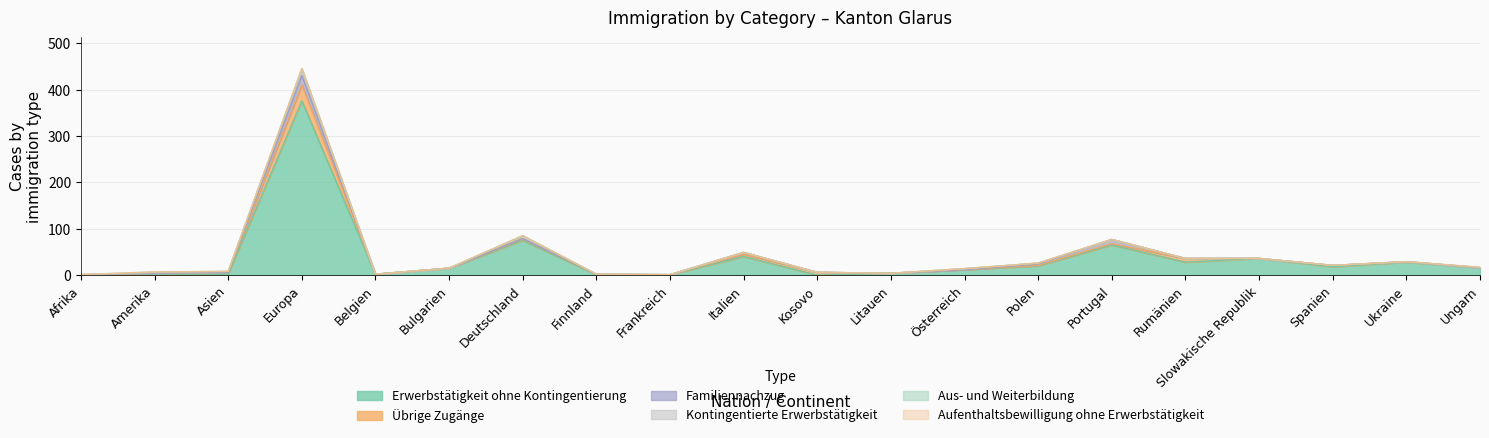

Reading left to right, extract all data points from this chart.

Erwerbstätigkeit ohne Kontingentierung: 0	0	2	376	2	15	75	1	1	40	0	4	12	20	65	28	36	18	28	16
Übrige Zugänge: 1	4	4	35	0	0	3	1	0	5	6	0	0	1	3	8	0	3	1	0
Familiennachzug: 0	0	0	20	0	0	1	0	0	4	0	0	0	3	9	0	0	0	0	0
Kontingentierte Erwerbstätigkeit: 0	1	2	13	0	0	6	0	0	0	0	0	2	2	0	0	0	0	0	0
Aus- und Weiterbildung: 0	2	0	2	0	0	0	0	0	0	0	0	0	0	0	0	0	0	0	1
Aufenthaltsbewilligung ohne Erwerbstätigkeit: 0	0	0	0	0	0	0	0	0	0	0	0	0	0	0	0	0	0	0	0